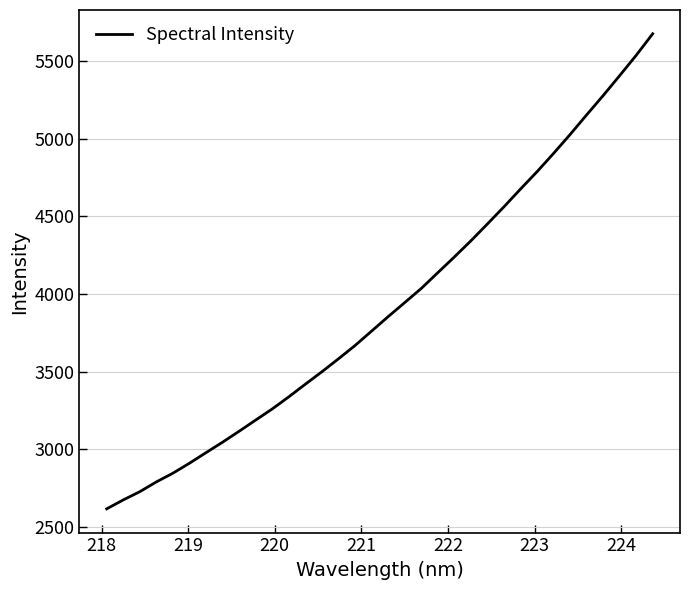

What is the difference between the maximum and second lowest values?

3001.3